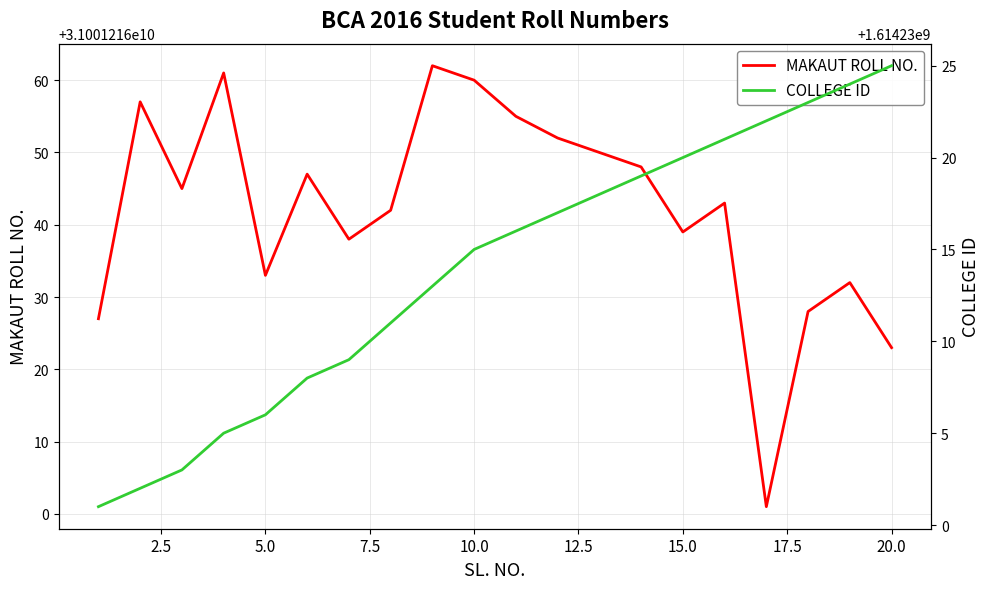

True or false: COLLEGE ID and MAKAUT ROLL NO. intersect in this chart.

False